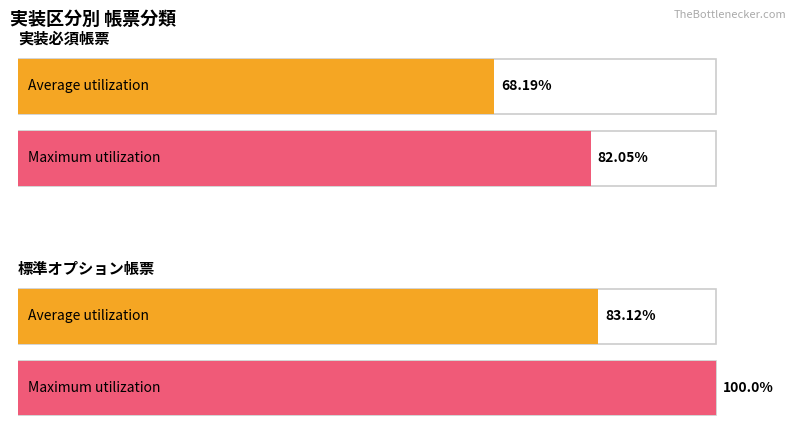

What is the average value of the Average utilization series?

75.7